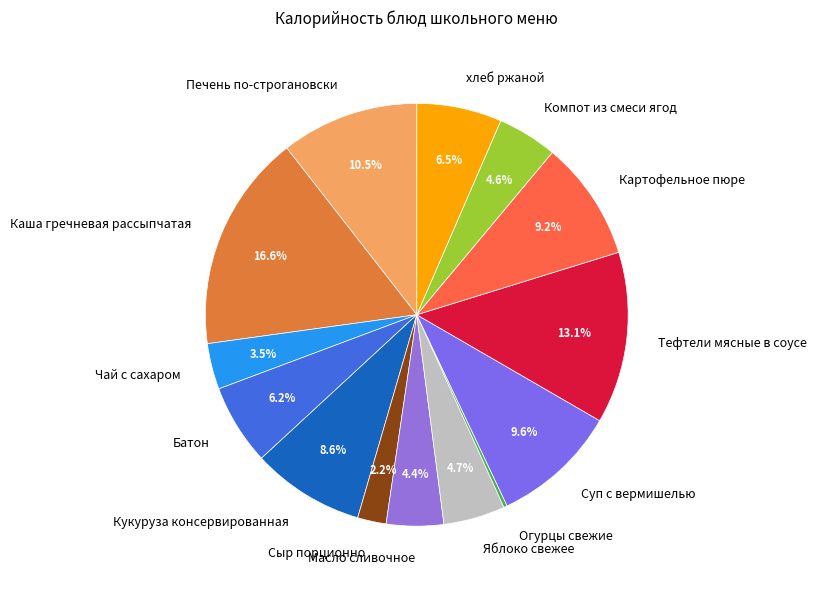

Combined, what portion of the pie is Суп с вермишелью and Картофельное пюре?

18.8%